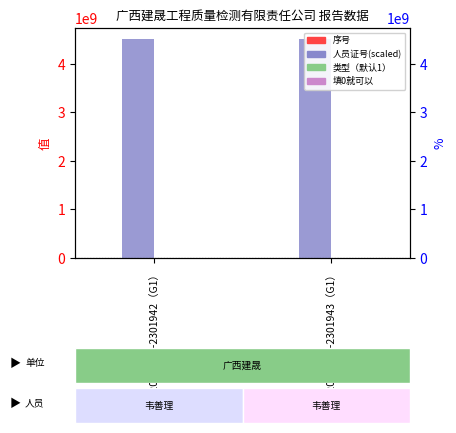

Which series has the widest spread of values?

序号